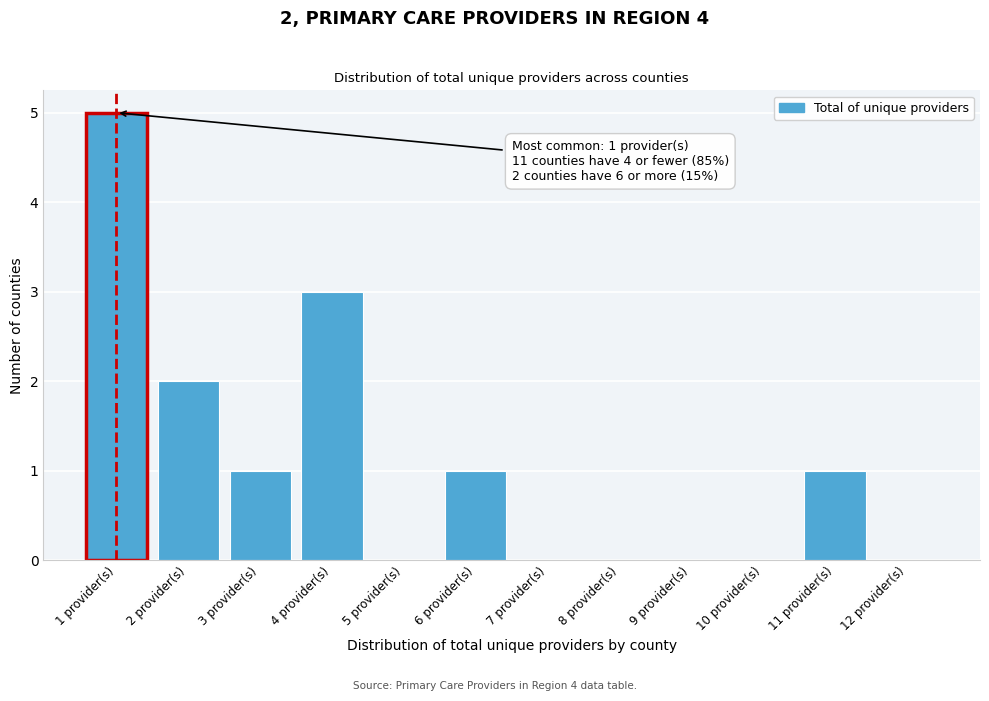

Which range on the x-axis has the tallest bar?

0.5 to 1.5